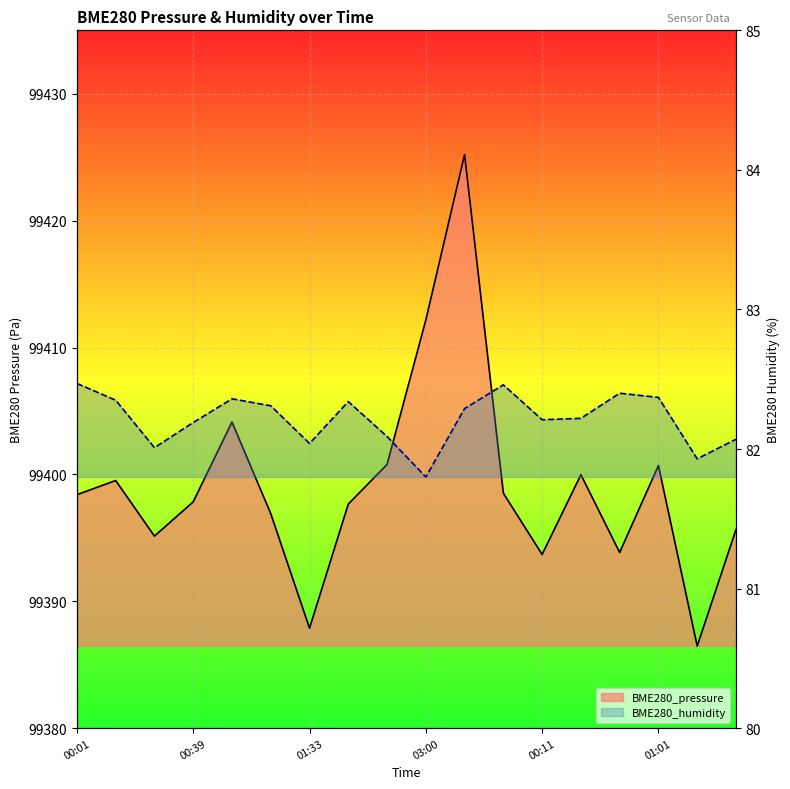

What is the maximum value for BME280_humidity?

82.5